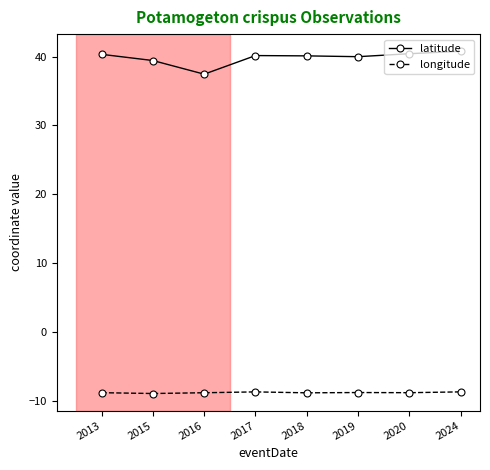

Rank the series at 2013 from highest to lowest value.

latitude, longitude